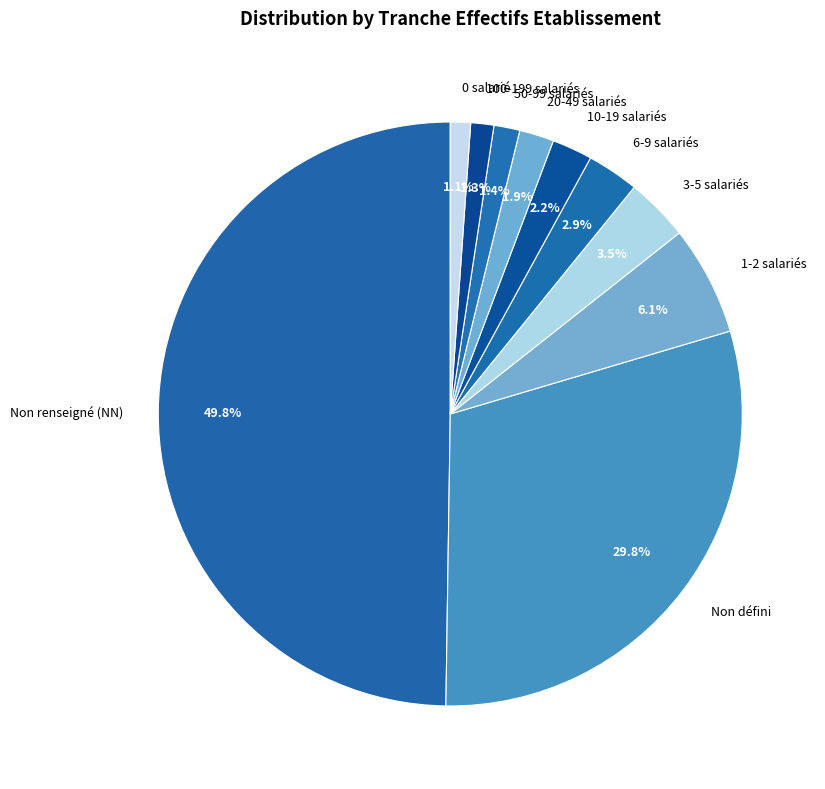

Does 0 salarié account for over 50% of the chart?

No